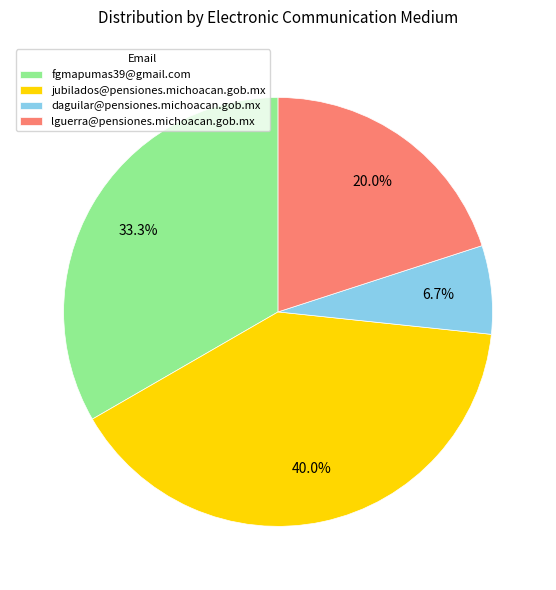

Rank the categories by value from highest to lowest.

jubilados@pensiones.michoacan.gob.mx, fgmapumas39@gmail.com, lguerra@pensiones.michoacan.gob.mx, daguilar@pensiones.michoacan.gob.mx